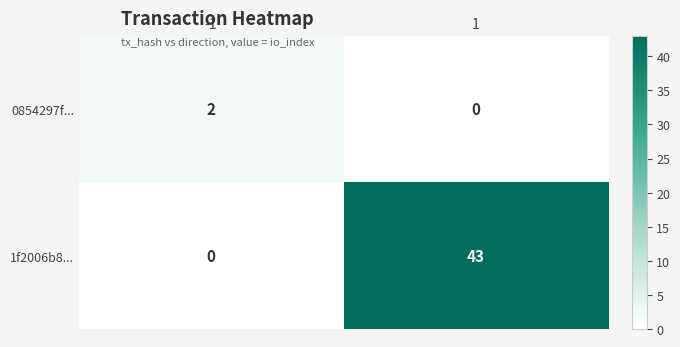

At how many categories does at least one series exceed 32?

1